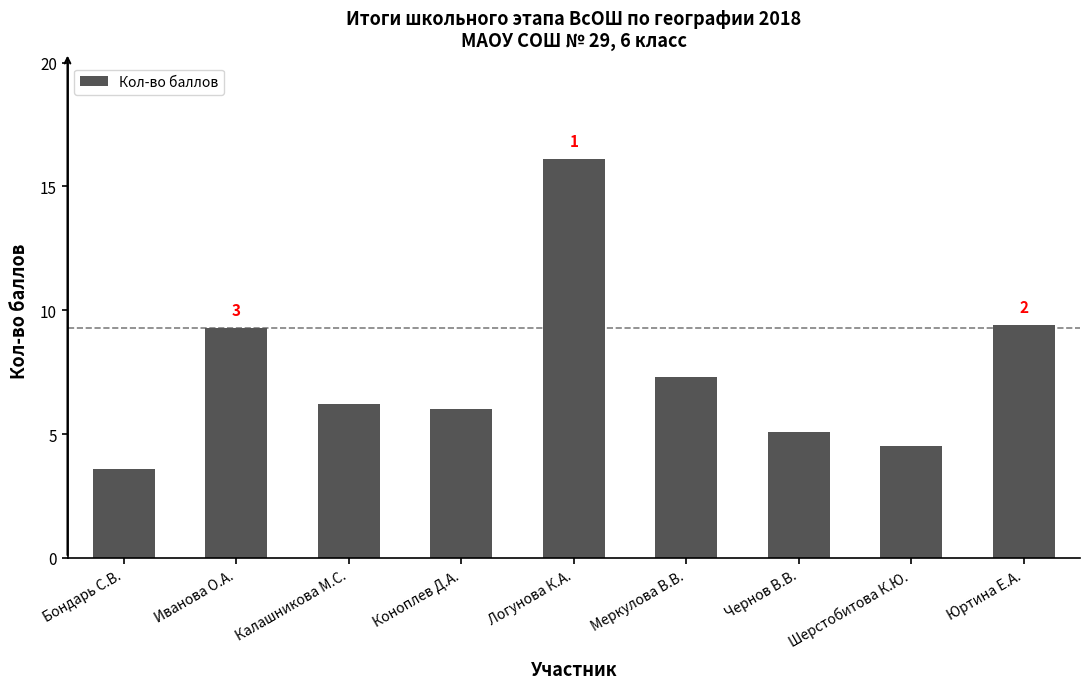

Reading left to right, extract all data points from this chart.

Бондарь С.В.=3.6	Иванова О.А.=9.3	Калашникова М.С.=6.2	Коноплев Д.А.=6.0	Логунова К.А.=16.1	Меркулова В.В.=7.3	Чернов В.В.=5.1	Шерстобитова К.Ю.=4.5	Юртина Е.А.=9.4